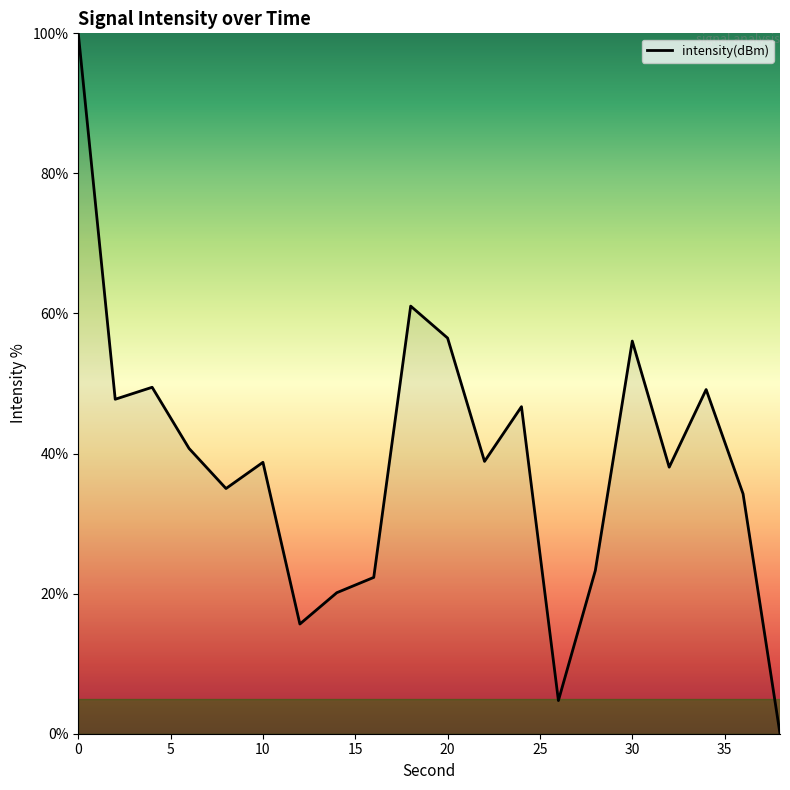

What is the difference between the maximum and minimum values?

100.0